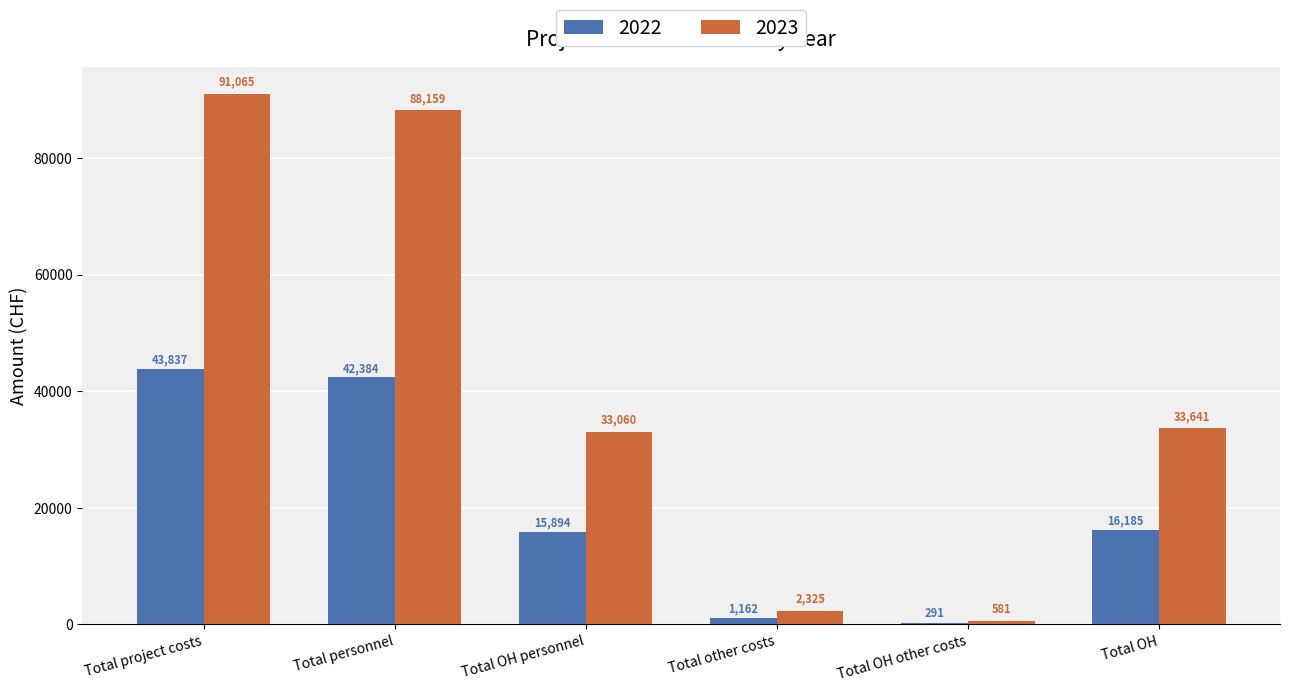

Where does the 2023 series first go above 33640?

Total project costs